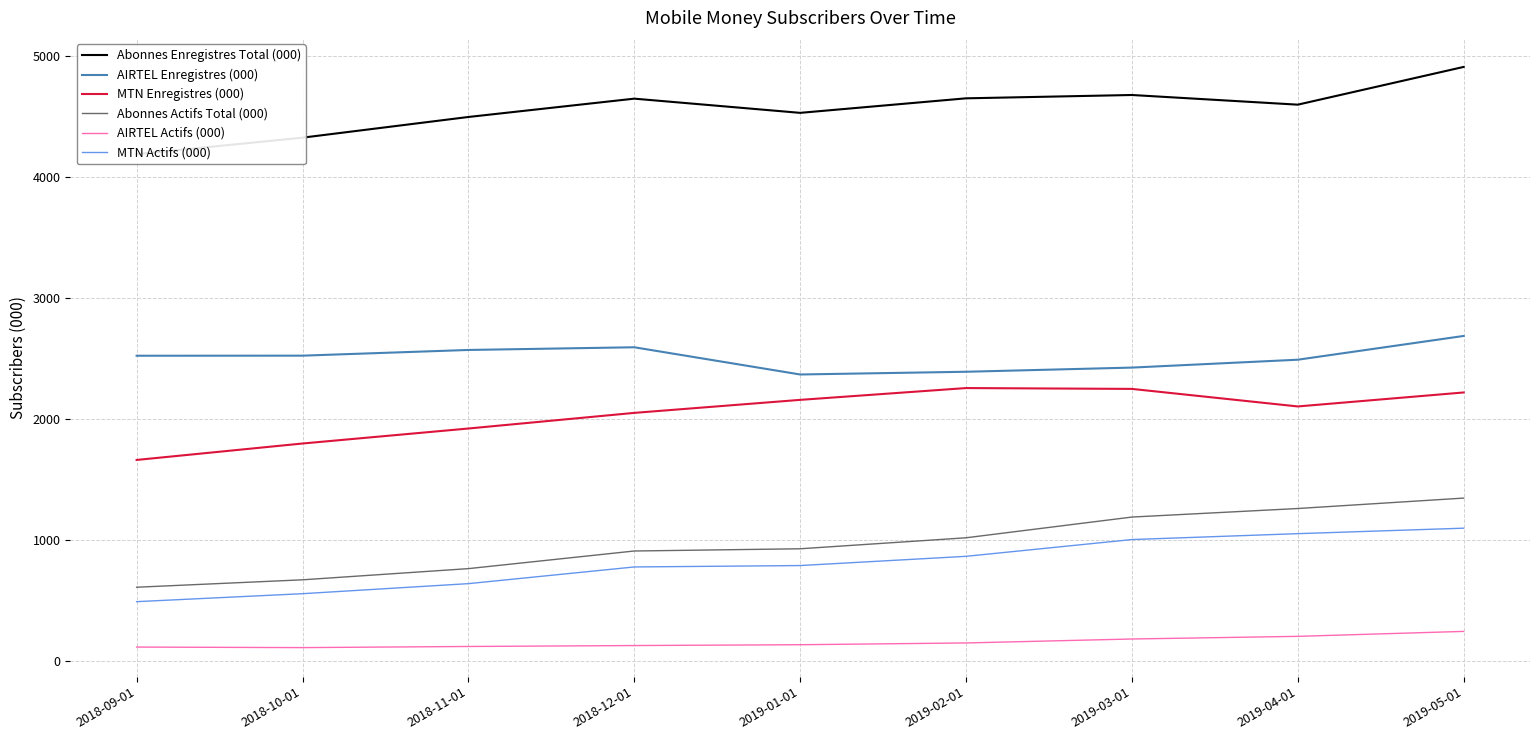

How many lines are shown in the chart?

6